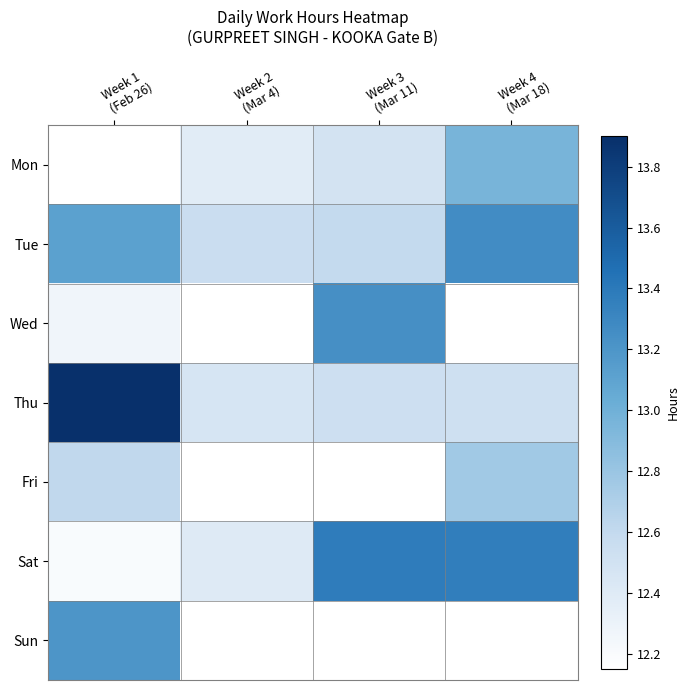

Which has a higher value, Week 1
(Feb 26) or Week 4
(Mar 18)?

Week 4
(Mar 18)